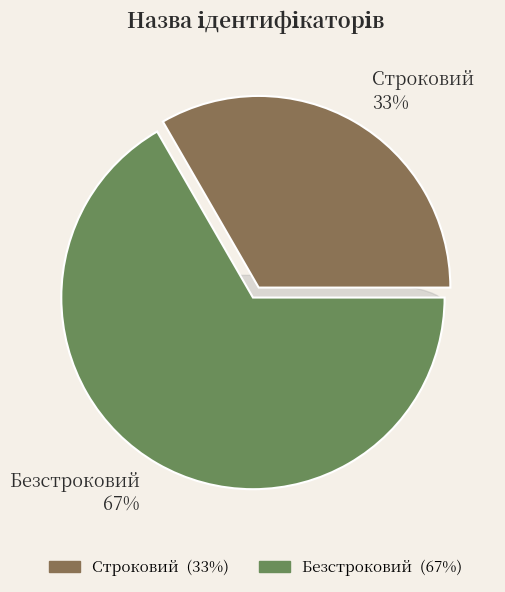

Rank the categories by value from highest to lowest.

Безстроковий, Строковий